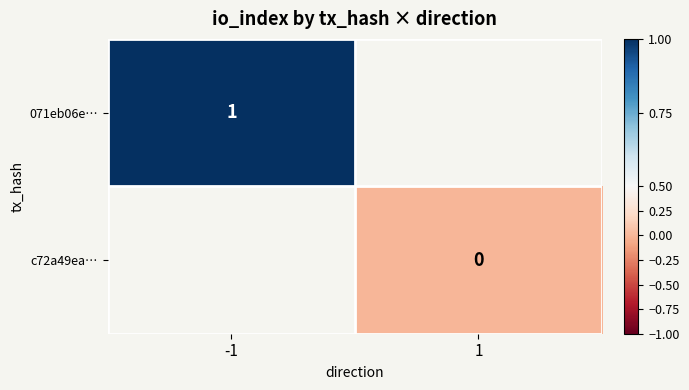

Is it true that 071eb06e… equals 1 at -1?

True